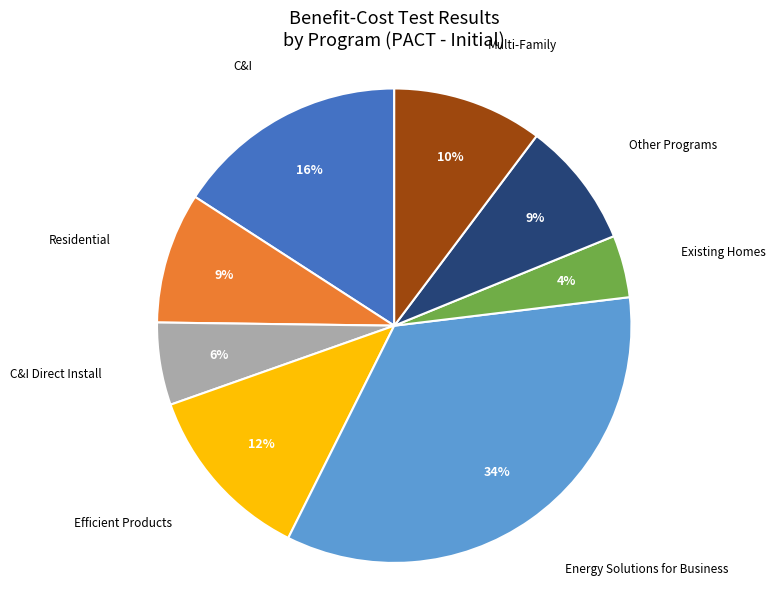

Is there any slice that represents more than half of the pie?

No